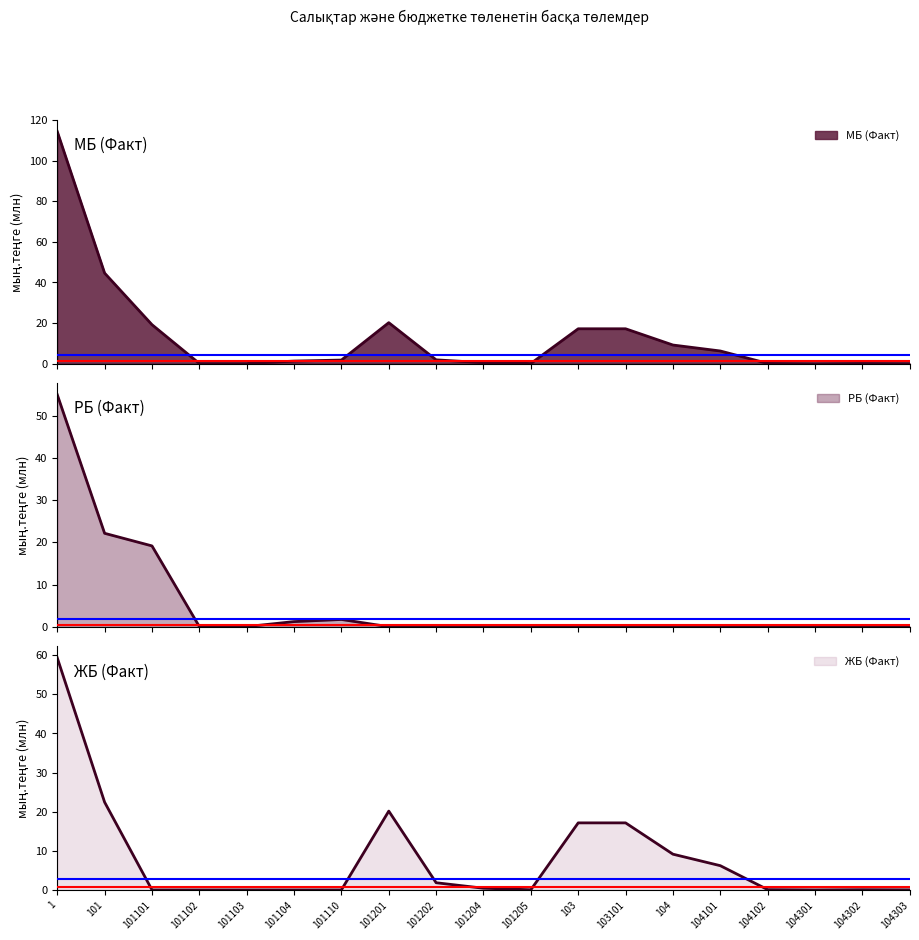

What is the total value across all series at 1?

228.7